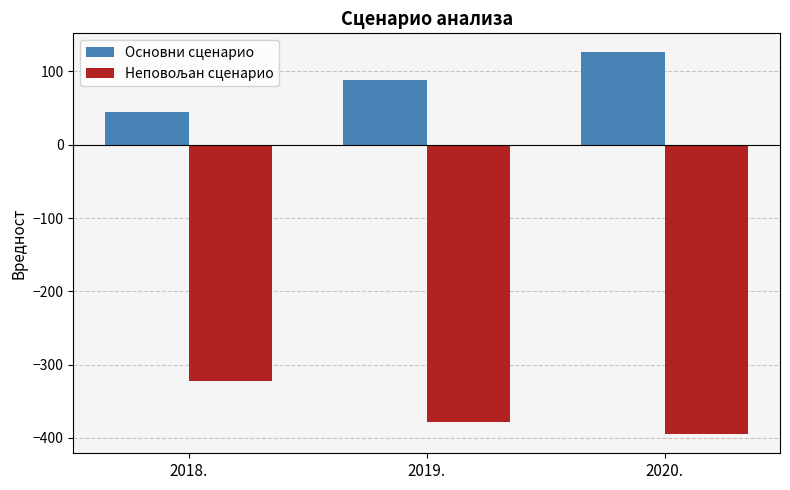

What is the difference between the maximum and second lowest values in the Основни сценарио series?

37